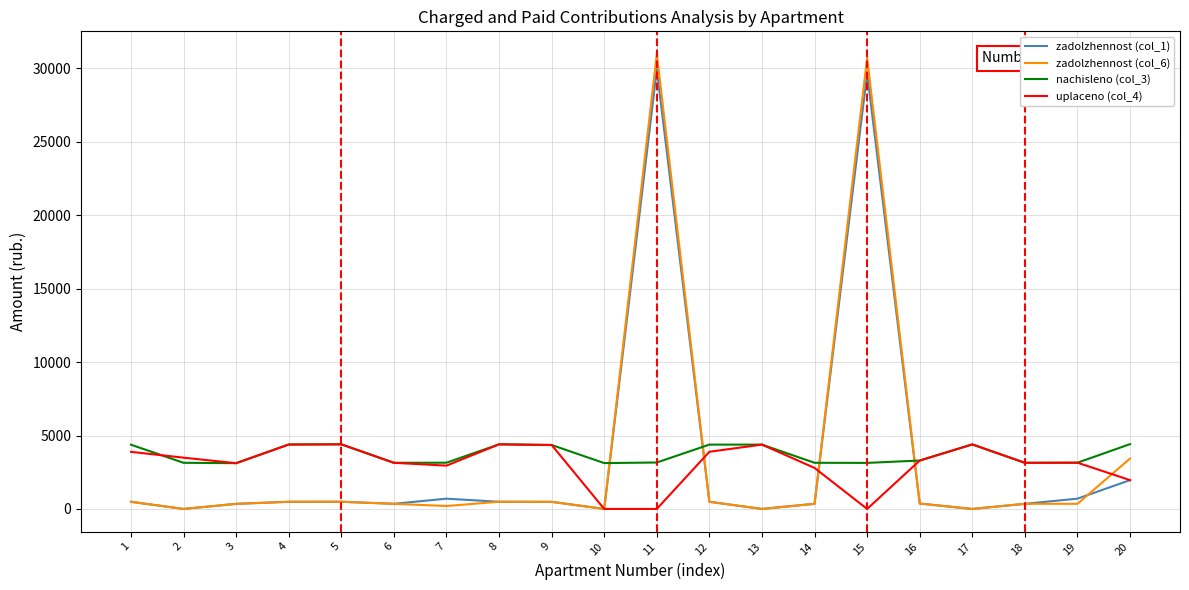

Which series has the widest spread of values?

zadolzhennost (col_6)